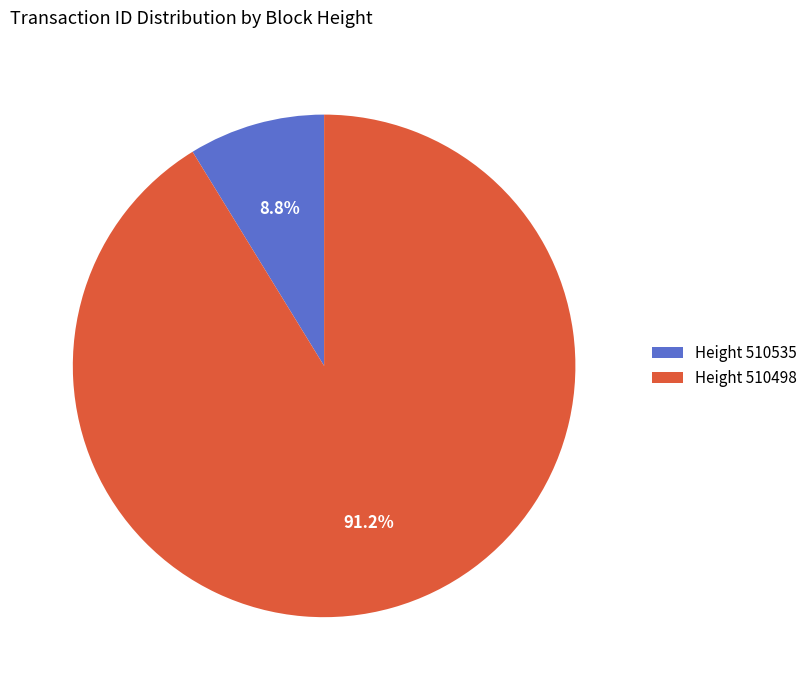

How many slices are in this pie chart?

2